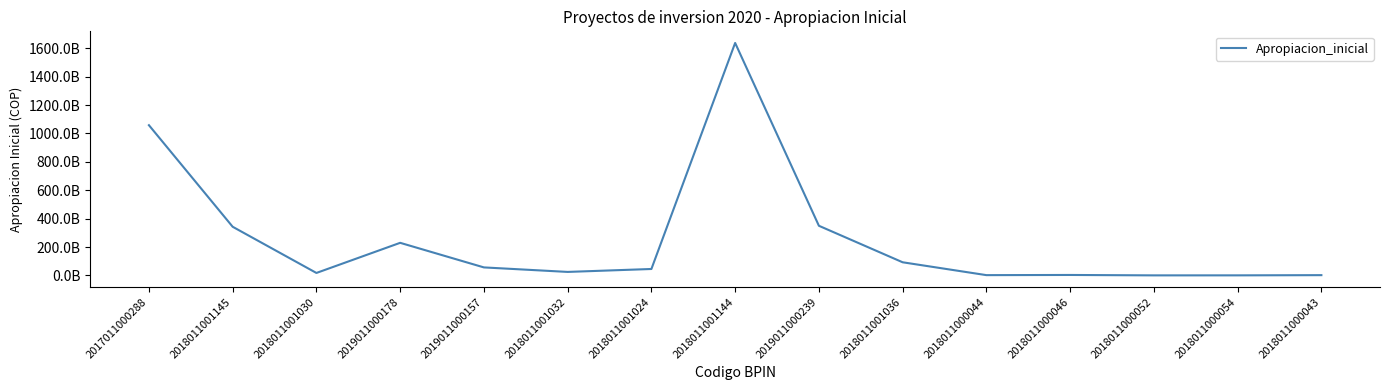

Does the chart display data point markers on the line(s)?

No